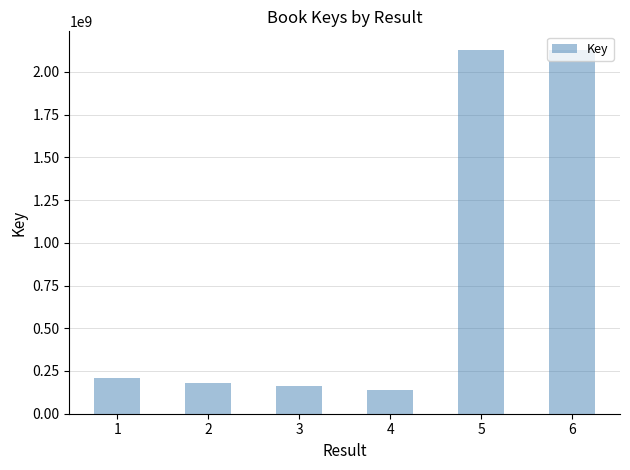

What is the change in value from 4 to 6?

+1989966804